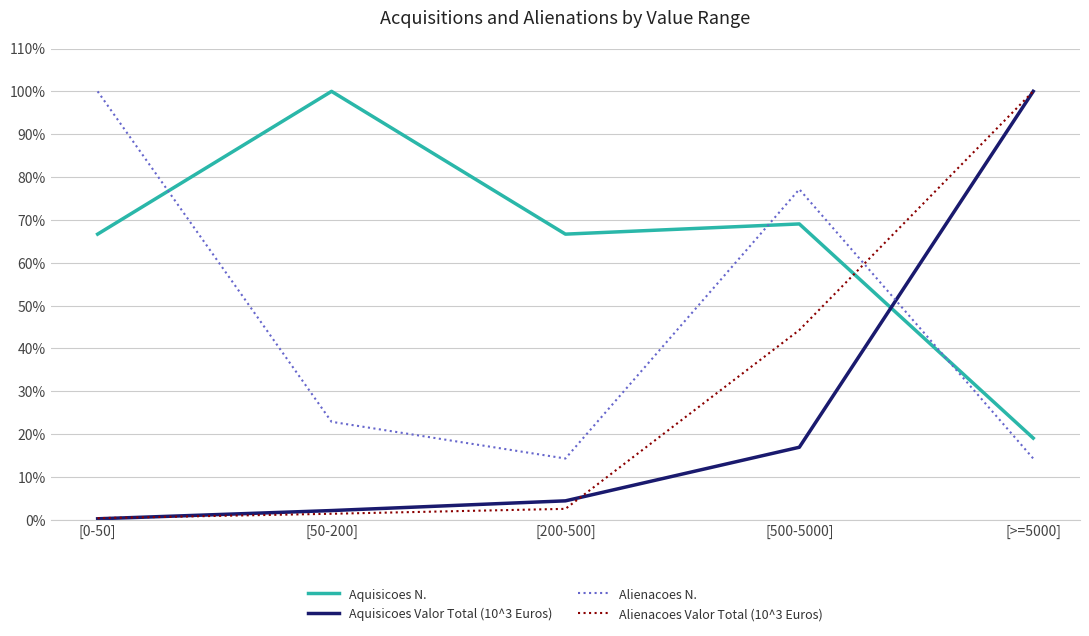

What is the average value of the Alienacoes N. series?

45.7